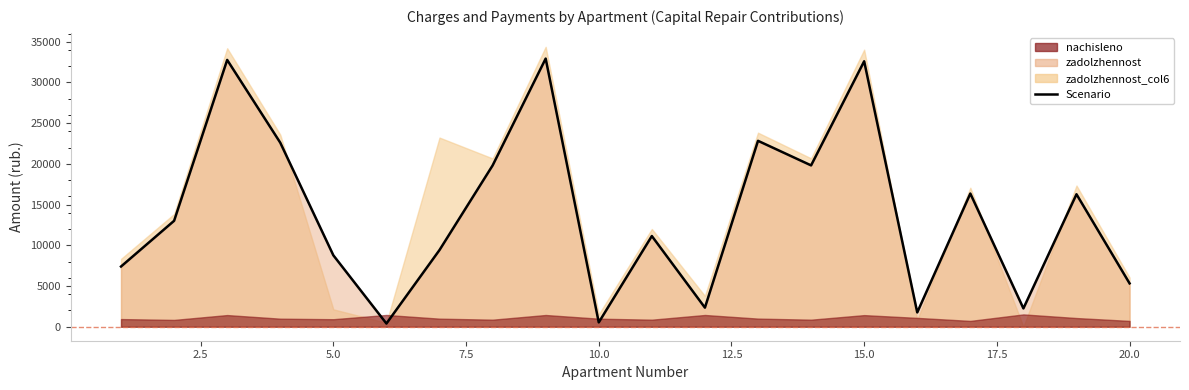

What is the maximum value shown in the chart?

32932.8